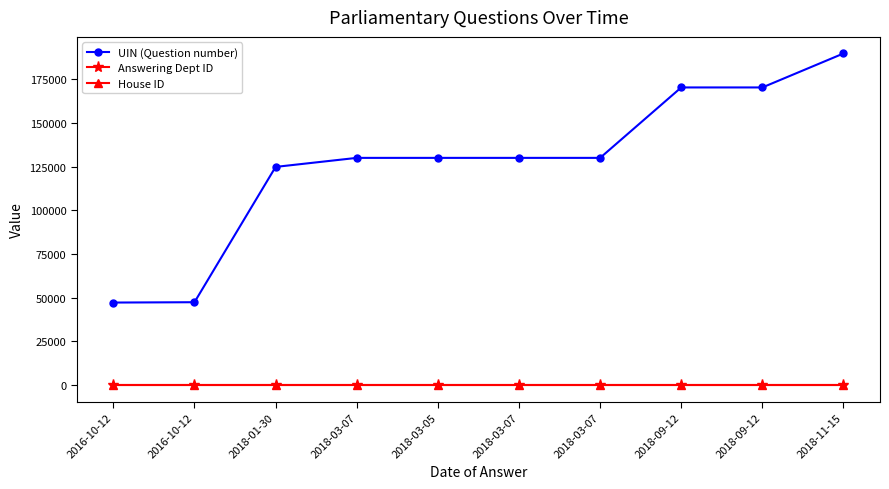

How many distinct data groups are displayed?

3